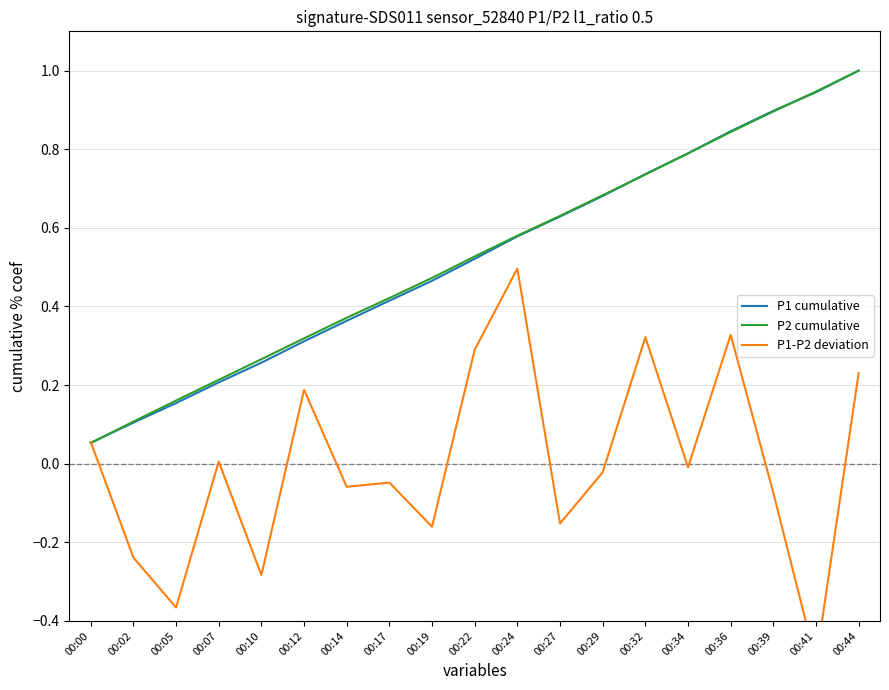

What is the value of the P1 cumulative point at the 18th from the left?

0.9